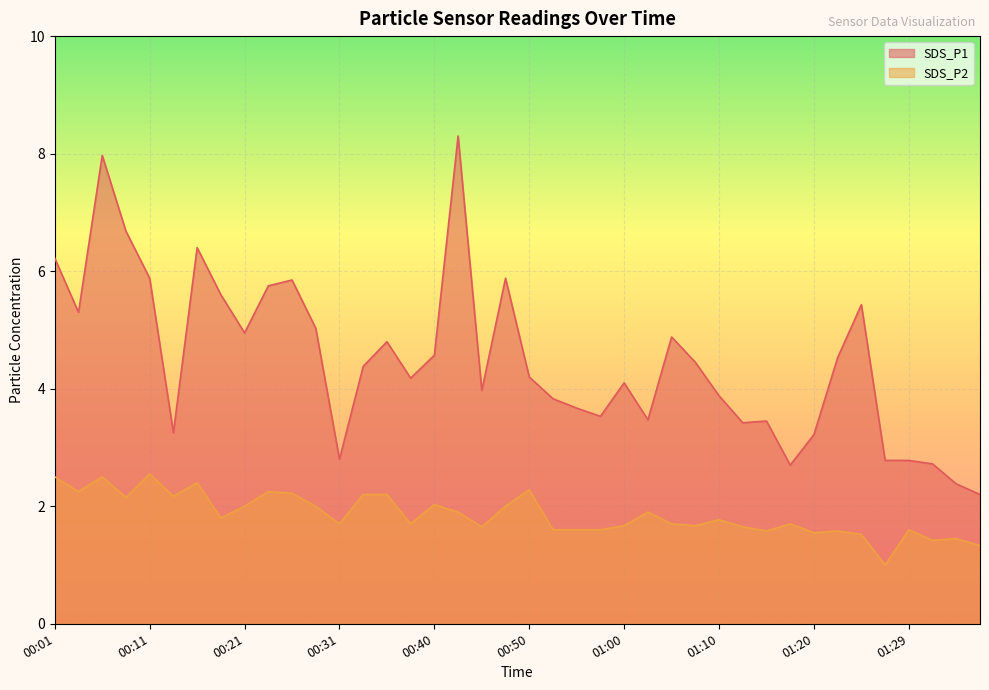

True or false: SDS_P2 and SDS_P1 intersect in this chart.

False